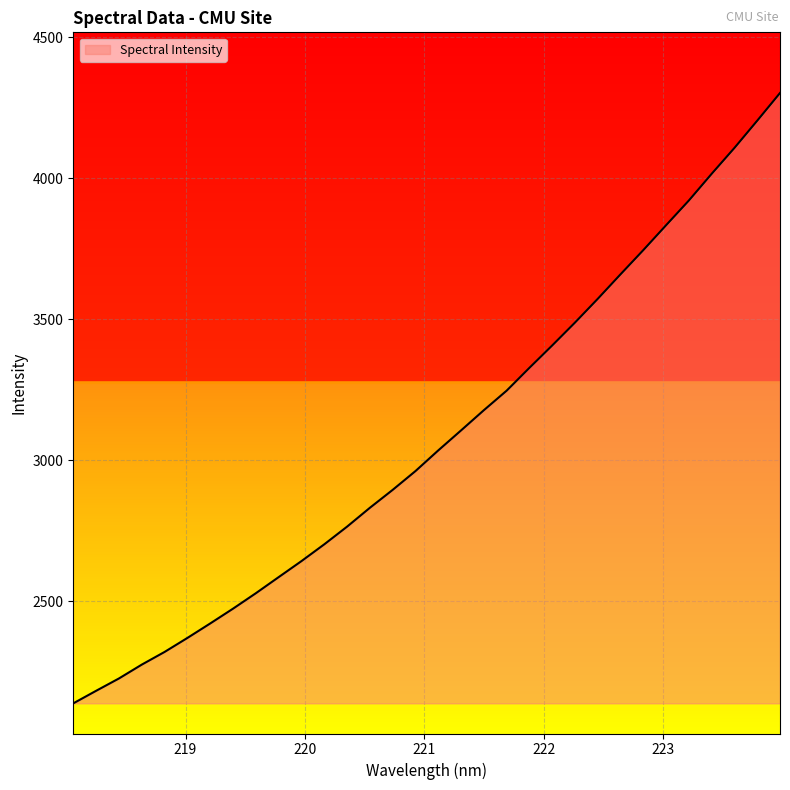

What is the minimum value shown in the chart?

2137.6